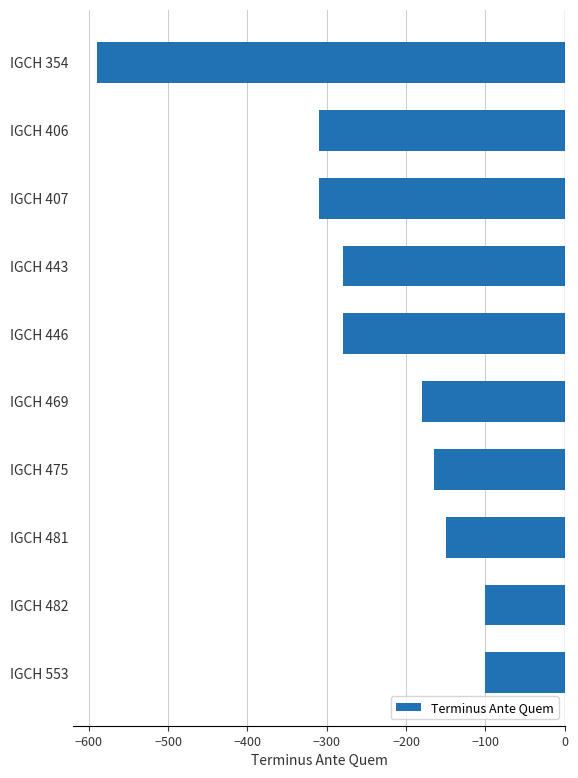

Which has a higher value, IGCH 406 or IGCH 443?

IGCH 443